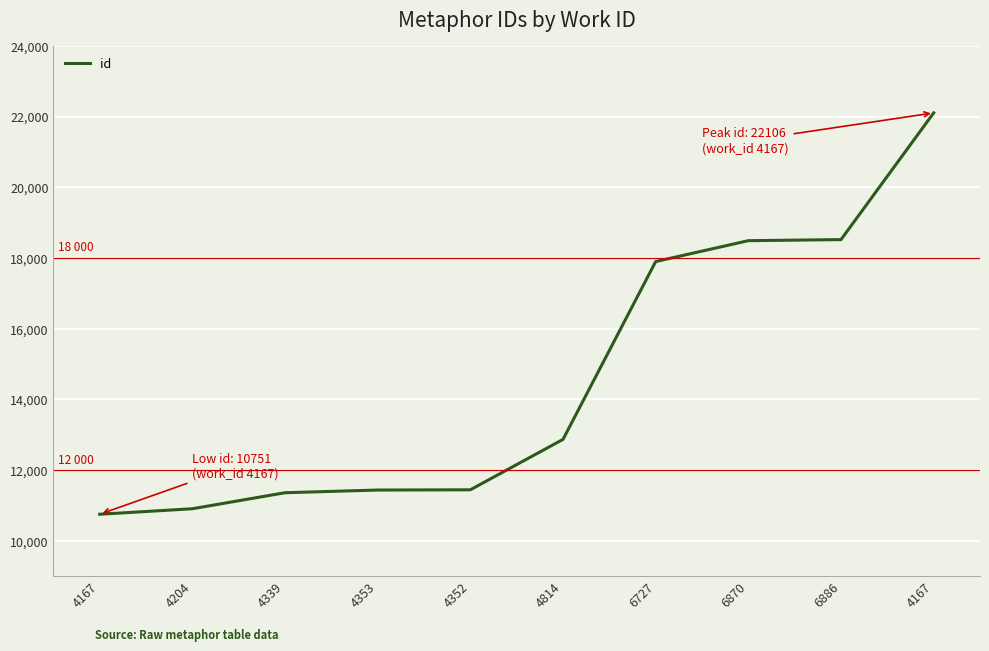

How many lines are shown in the chart?

1